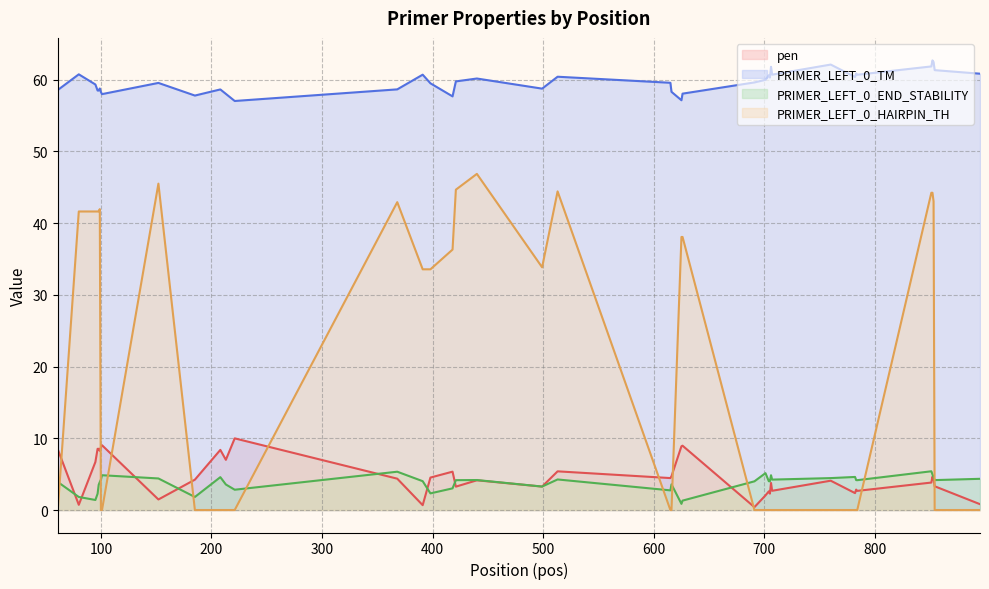

Reading left to right, extract all data points from this chart.

pen: 61=8.5	80=0.7	95=6.7	97=8.5	98=8.5	99=8.2	100=8.7	101=9.0	152=1.5	185=4.2	208=8.4	213=7.0	221=10.0	368=4.4	391=0.7	398=4.5	418=5.3	421=3.3	440=4.1	499=3.3	513=5.4	615=4.5	616=4.7	625=8.9	626=9.0	691=0.4	701=2.0	704=2.6	705=2.3	706=3.8	707=2.7	760=4.1	782=2.4	783=2.8	784=2.7	851=3.8	852=4.7	853=4.4	854=3.3	895=0.8
PRIMER_LEFT_0_TM: 61=58.5	80=60.7	95=59.3	97=58.5	98=58.5	99=58.8	100=58.3	101=58.0	152=59.5	185=57.8	208=58.6	213=58.0	221=57.0	368=58.6	391=60.7	398=59.5	418=57.7	421=59.7	440=60.1	499=58.7	513=60.4	615=59.5	616=58.3	625=57.1	626=58.0	691=59.6	701=60.0	704=60.6	705=60.3	706=61.8	707=60.7	760=62.1	782=60.4	783=60.8	784=60.7	851=61.8	852=62.7	853=62.4	854=61.3	895=60.8
PRIMER_LEFT_0_END_STABILITY: 61=3.9	80=1.8	95=1.4	97=2.3	98=3.5	99=3.9	100=4.2	101=4.8	152=4.4	185=1.8	208=4.6	213=3.6	221=2.8	368=5.3	391=4.0	398=2.3	418=3.0	421=4.2	440=4.2	499=3.3	513=4.3	615=2.7	616=3.6	625=0.9	626=1.3	691=4.0	701=5.1	704=4.0	705=4.0	706=4.8	707=4.2	760=4.5	782=4.6	783=4.2	784=4.2	851=5.4	852=5.0	853=4.6	854=4.2	895=4.3
PRIMER_LEFT_0_HAIRPIN_TH: 61=0.0	80=41.6	95=41.6	97=41.6	98=41.6	99=41.9	100=0.0	101=0.0	152=45.5	185=0.0	208=0.0	213=0.0	221=0.0	368=42.9	391=33.5	398=33.5	418=36.3	421=44.6	440=46.9	499=33.8	513=44.4	615=0.0	616=0.0	625=38.1	626=38.1	691=0.0	701=0.0	704=0.0	705=0.0	706=0.0	707=0.0	760=0.0	782=0.0	783=0.0	784=0.0	851=44.2	852=44.2	853=43.0	854=0.0	895=0.0